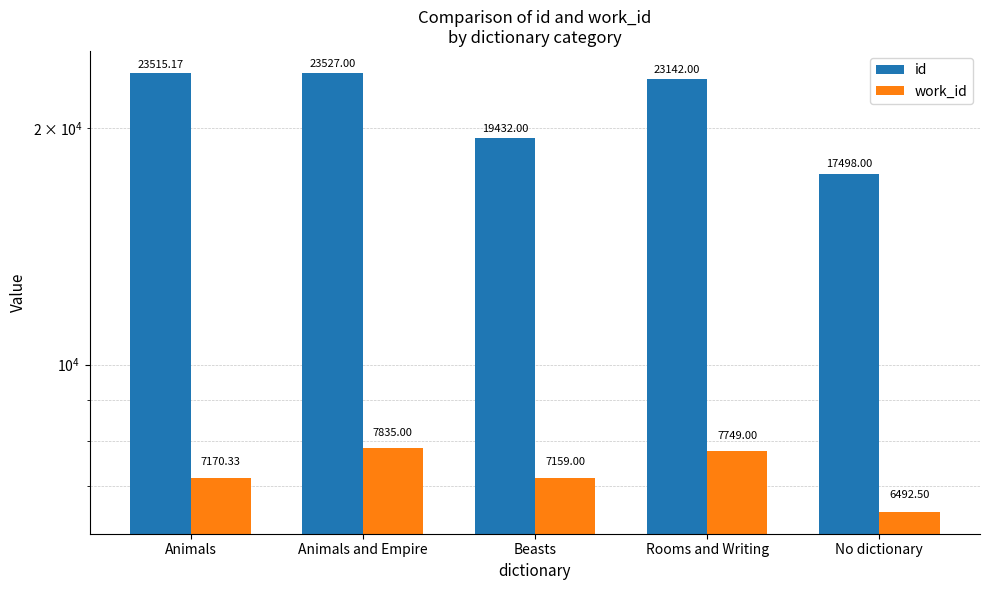

Reading left to right, what are all the values shown in this chart?

id: Animals=23515.2	Animals and Empire=23527.0	Beasts=19432.0	Rooms and Writing=23142.0	No dictionary=17498.0
work_id: Animals=7170.3	Animals and Empire=7835.0	Beasts=7159.0	Rooms and Writing=7749.0	No dictionary=6492.5